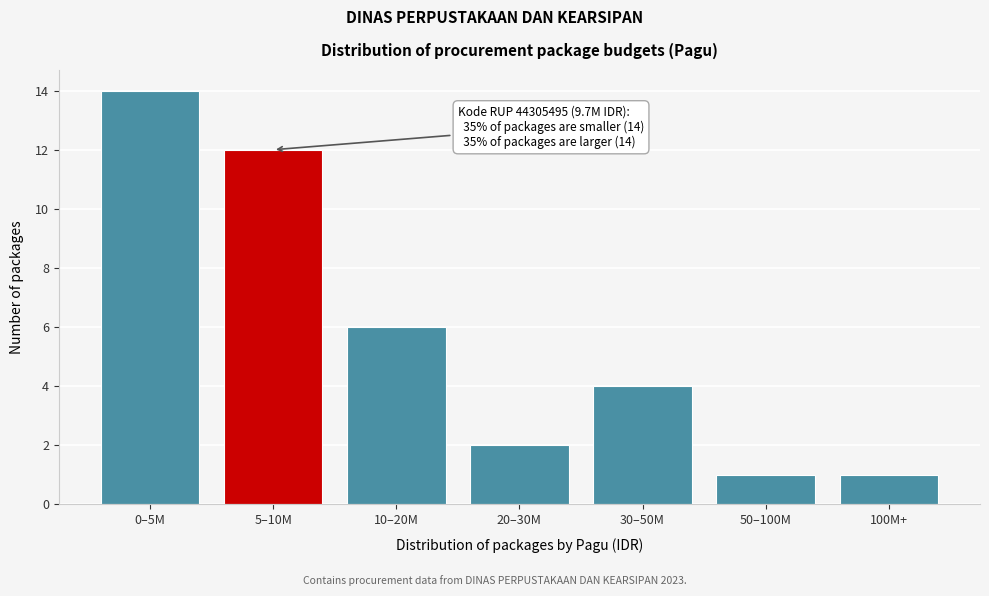

Reading left to right, list all the values displayed in this chart.

14	12	6	2	4	1	1